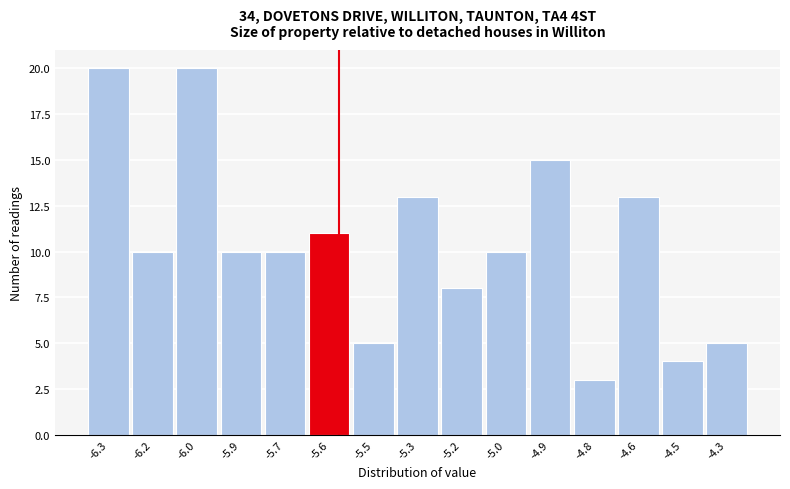

Reading left to right, list all the values displayed in this chart.

20	10	20	10	10	11	5	13	8	10	15	3	13	4	5